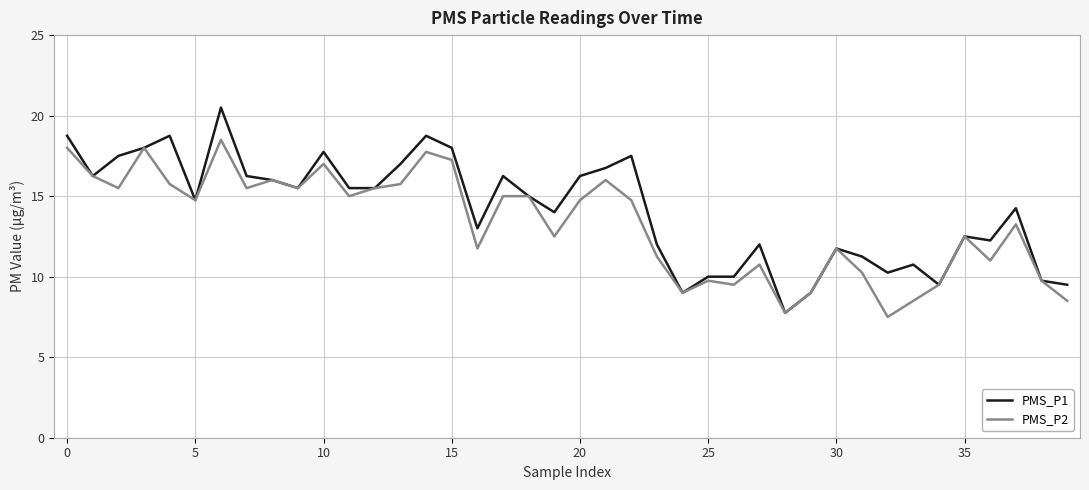

What is the minimum value shown in the chart?

7.5